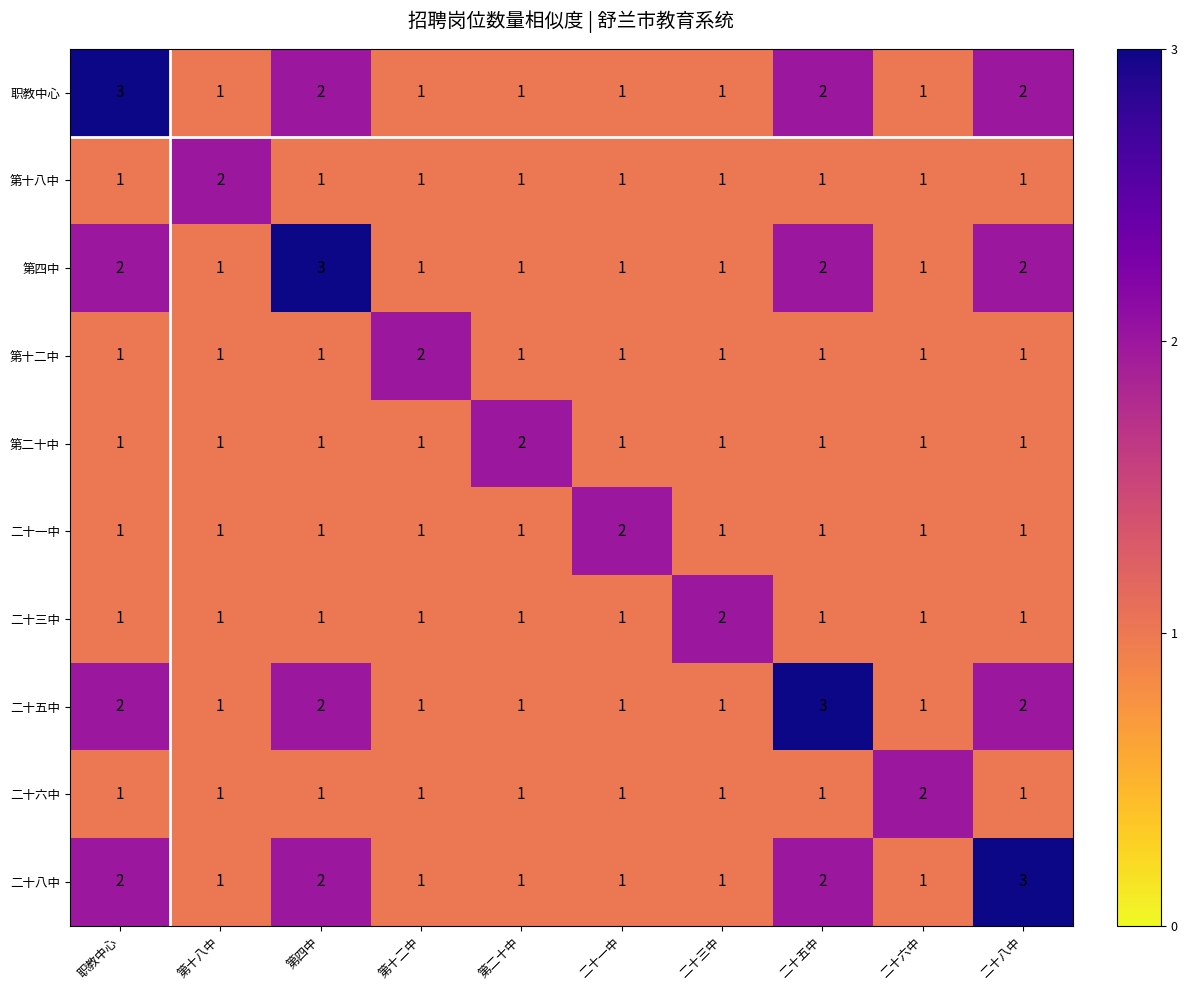

Is it true that 二十五中 equals 1 at 二十三中?

True